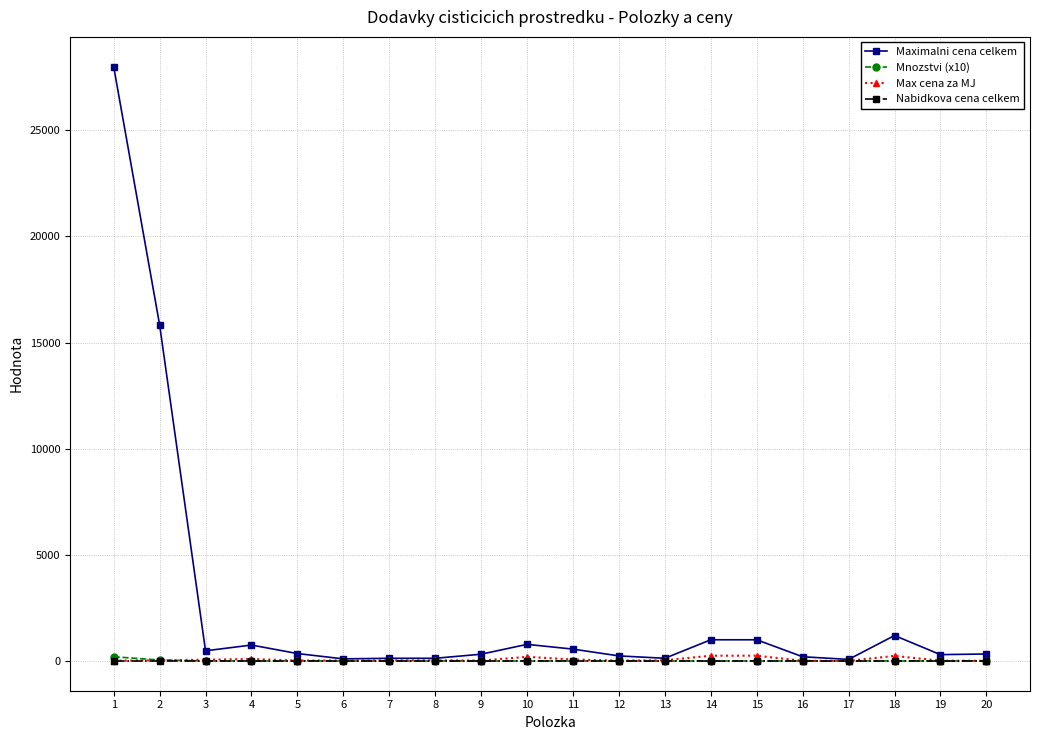

Which series has the largest total across all categories?

Maximalni cena celkem